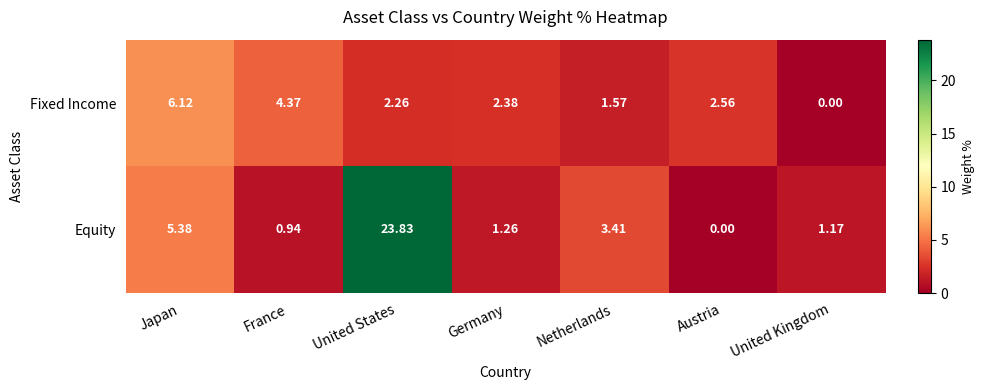

Which series has the largest range (max minus min)?

Equity